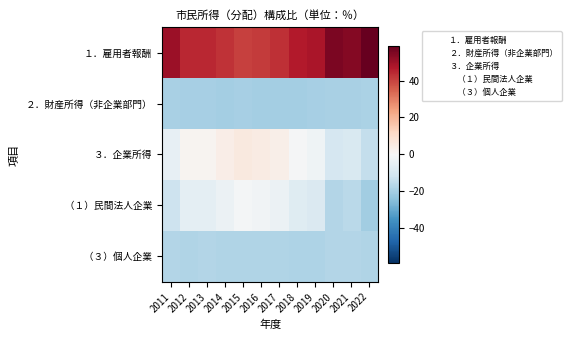

What is the spread (max minus min) of values at 2019?

67.6